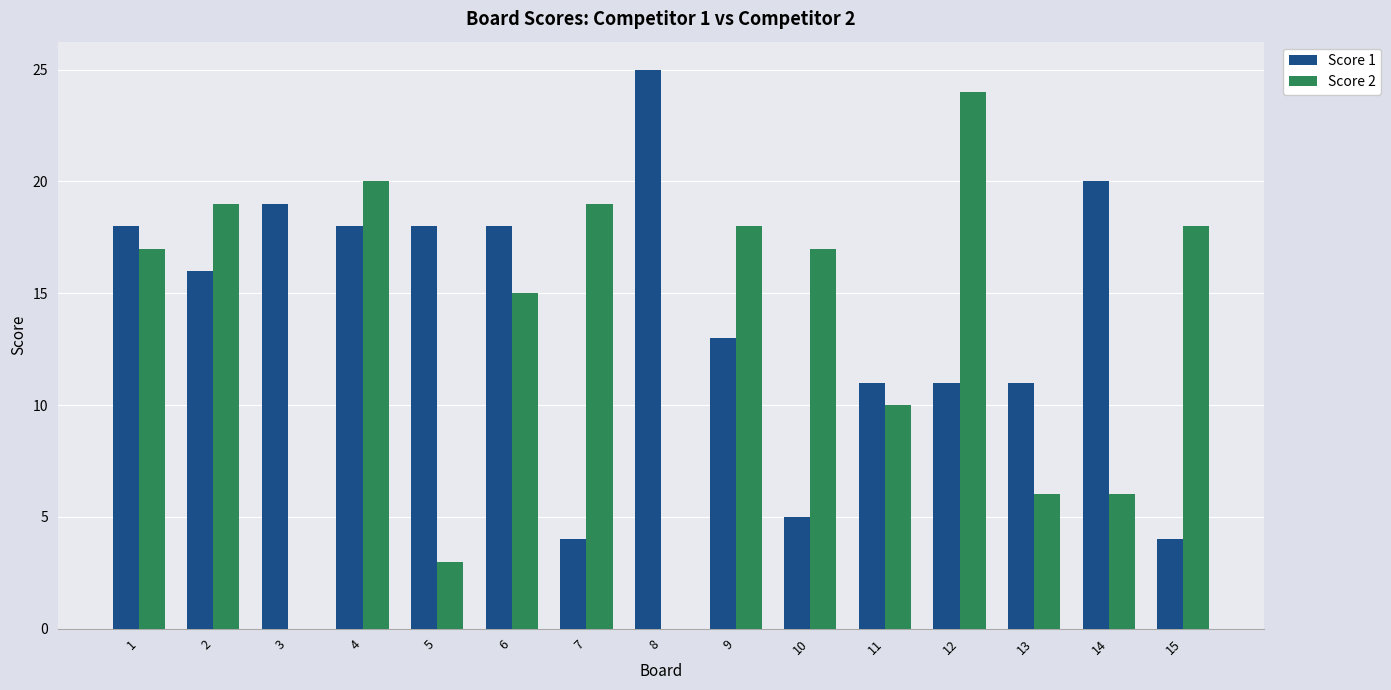

At which category is the sum across all series the highest?

4